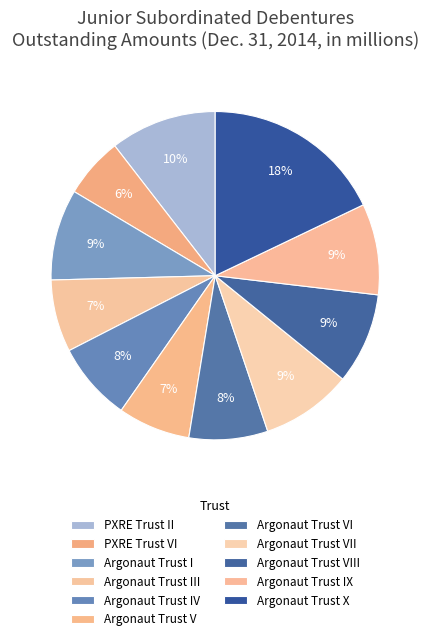

How many slices are in this pie chart?

11